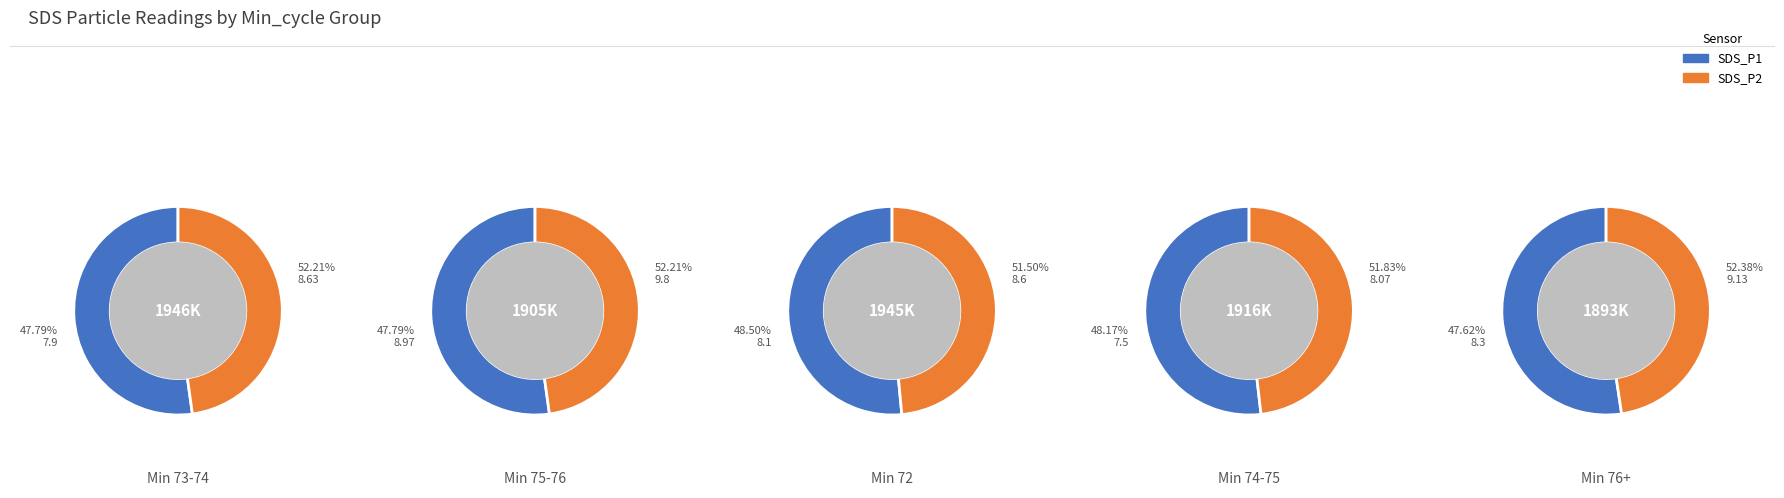

To the nearest percent, what is the combined percentage of Min 73-74 and Min 75-76?

41%